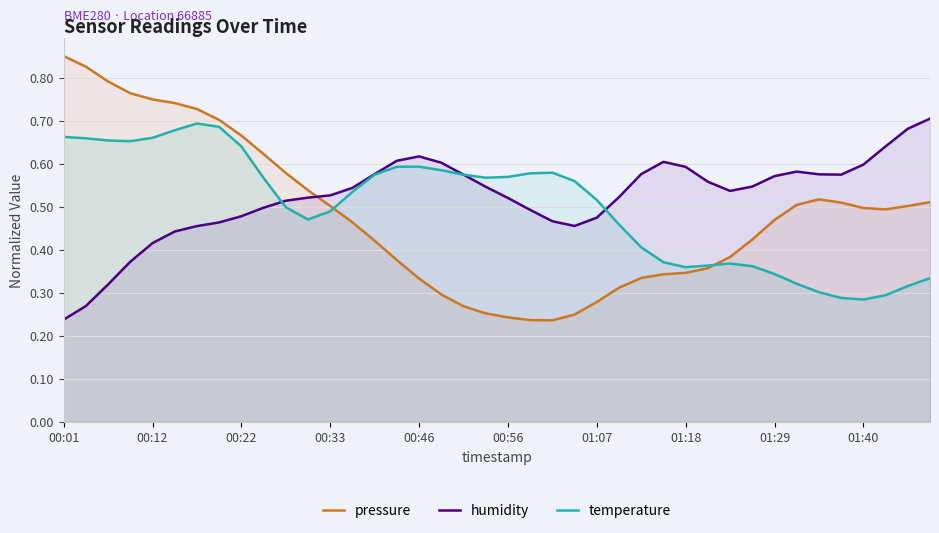

What position from the right is 31?

9